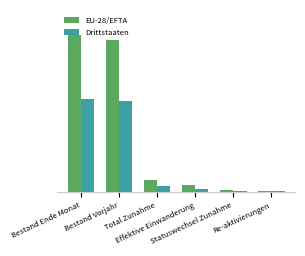

What position from the right is Re-aktivierungen?

1